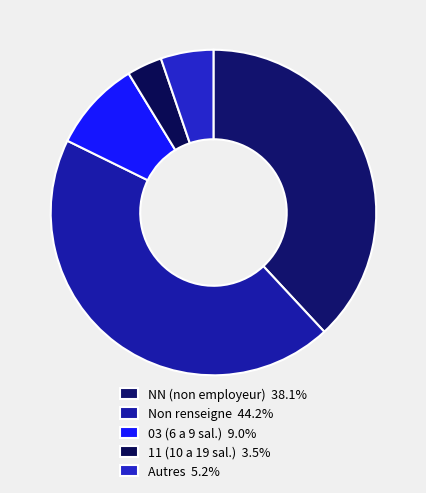

How many slices are in this pie chart?

5